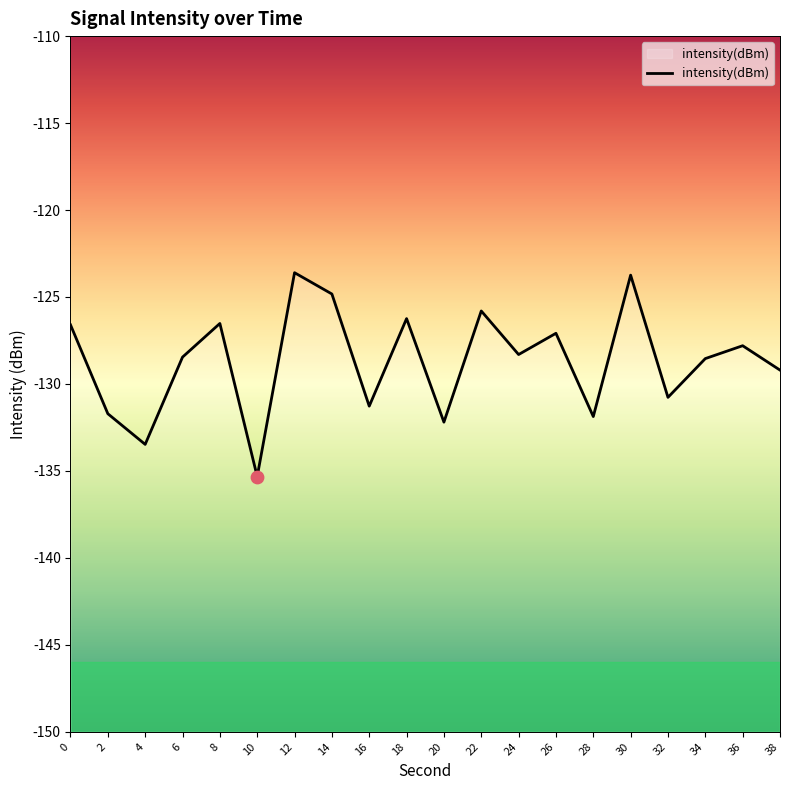

What is the change in value from 18 to 34?

-2.3